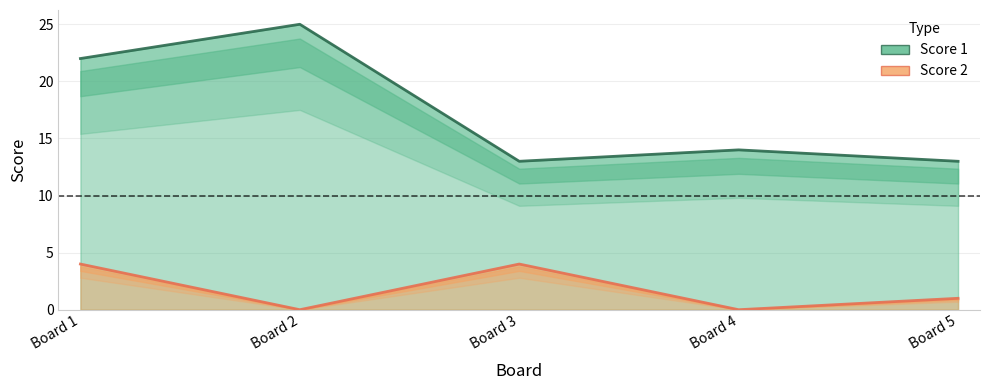

What is the total value across all series at Board 3?

17